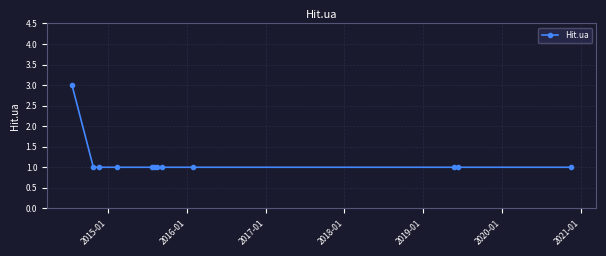

What is the value of the 11th point from the left?

1